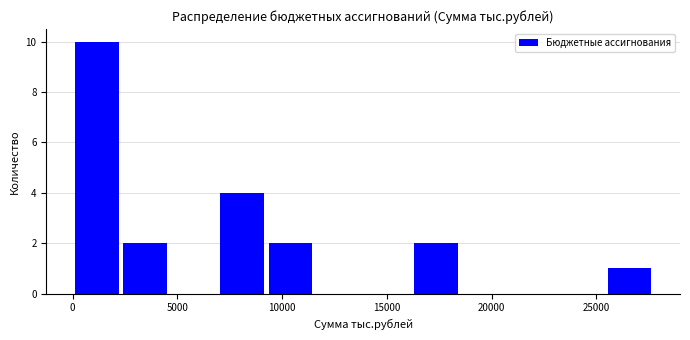

Reading left to right, transcribe this chart: for each bar, give the range it covers on the x-axis and its height. Neither the bar edges nor the heights are printed on the chart, so give them approximately, as read against the axes.

0 to 2500: 10
2500 to 4500: 2
4500 to 7000: 0
7000 to 9000: 4
9000 to 11500: 2
11500 to 14000: 0
14000 to 16000: 0
16000 to 18500: 2
18500 to 21000: 0
21000 to 23000: 0
23000 to 25500: 0
25500 to 27500: 1